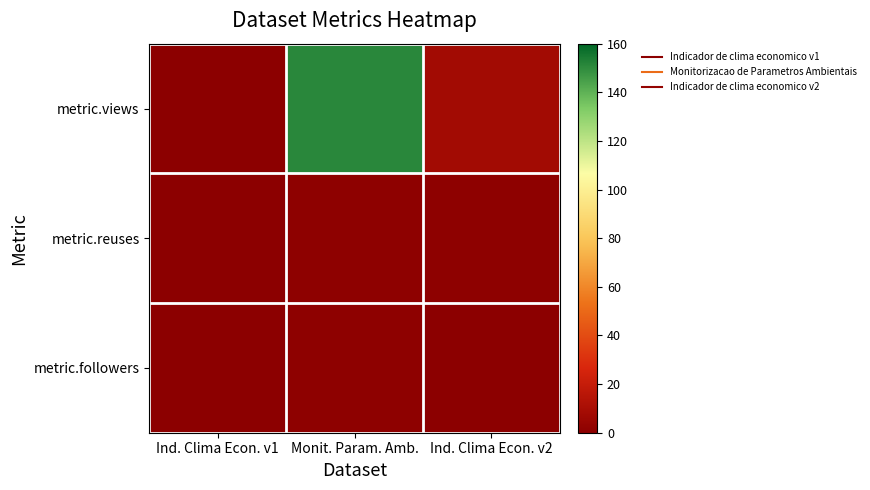

Reading right to left, transcribe all the data shown in this chart.

metric.views: Ind. Clima Econ. v2=8	Monit. Param. Amb.=151	Ind. Clima Econ. v1=0
metric.reuses: Ind. Clima Econ. v2=1	Monit. Param. Amb.=1	Ind. Clima Econ. v1=0
metric.followers: Ind. Clima Econ. v2=0	Monit. Param. Amb.=1	Ind. Clima Econ. v1=0